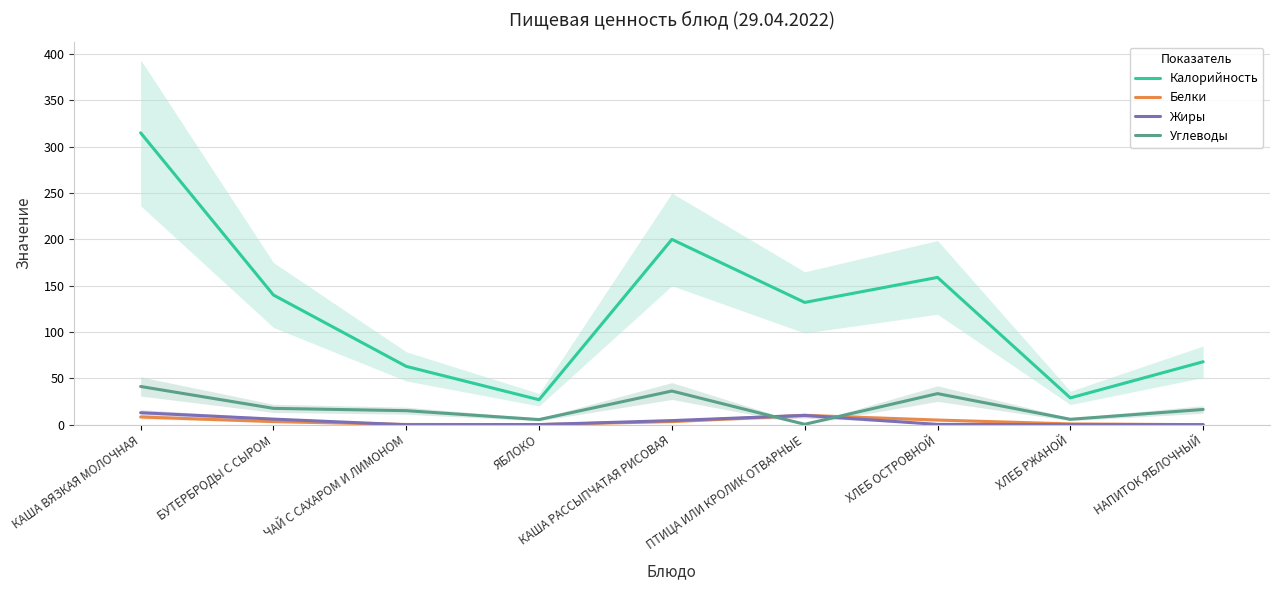

What position from the right is ПТИЦА ИЛИ КРОЛИК ОТВАРНЫЕ?

4